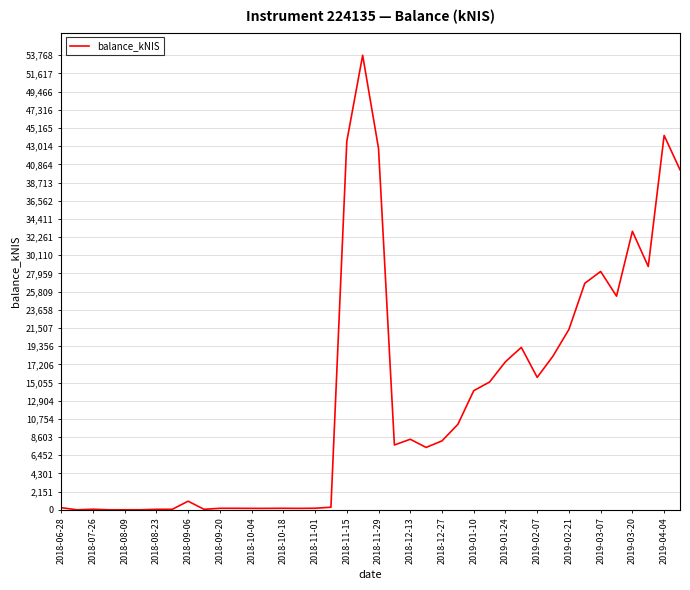

What is the difference between the maximum and minimum values?

53767.9